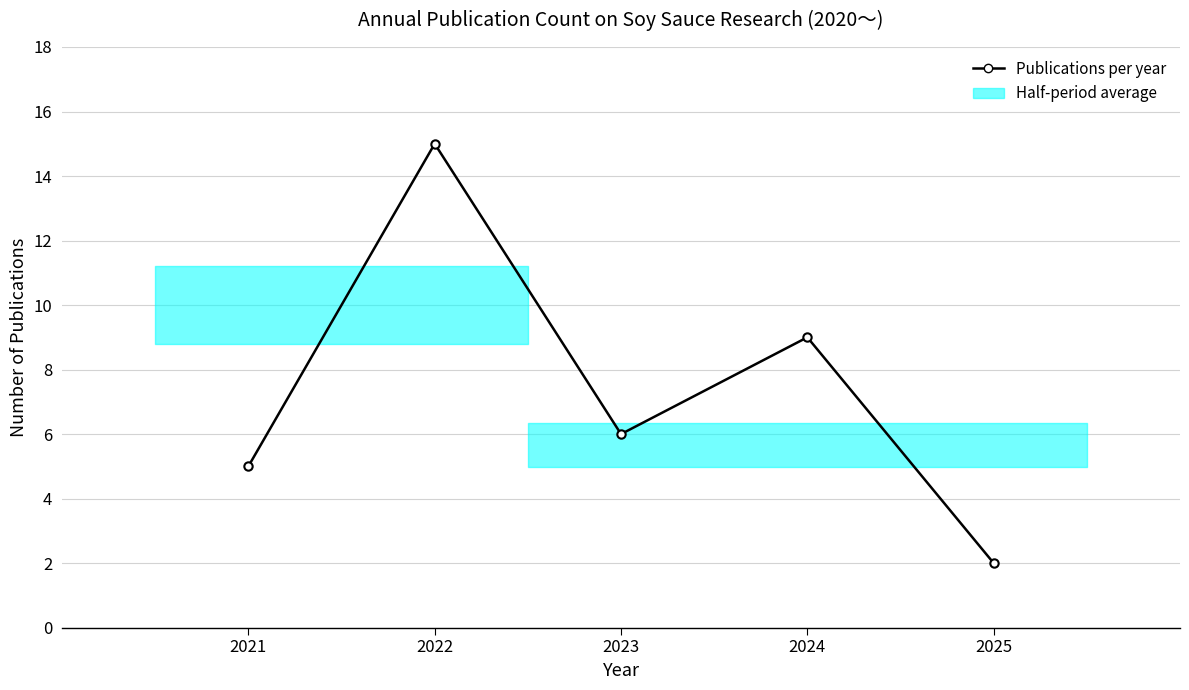

What is the value of the 5th point from the left?

2